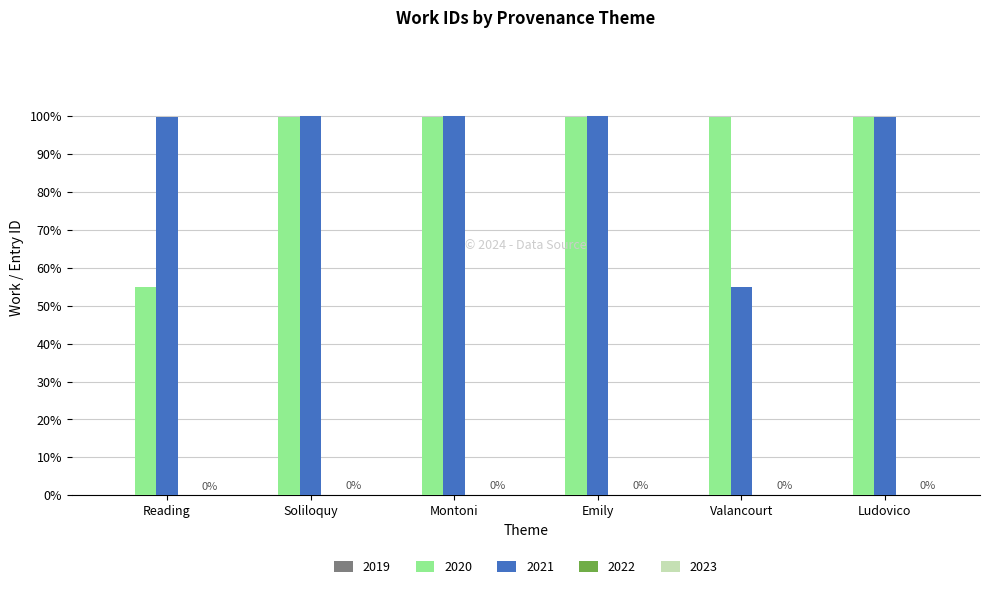

True or false: 2020 has a value of 99.9 at Ludovico.

True